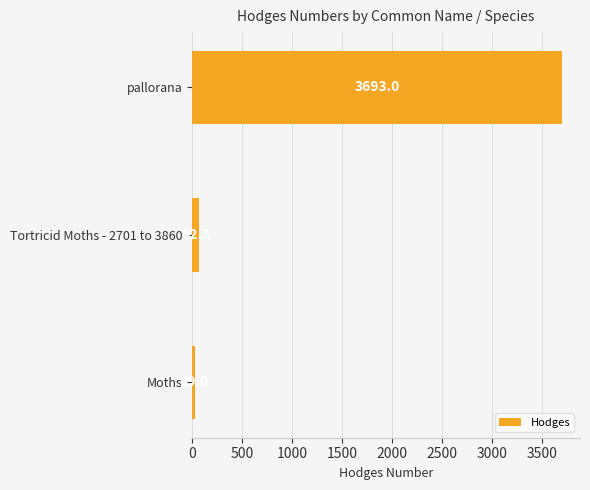

Rank the categories by value from highest to lowest.

pallorana, Tortricid Moths - 2701 to 3860, Moths